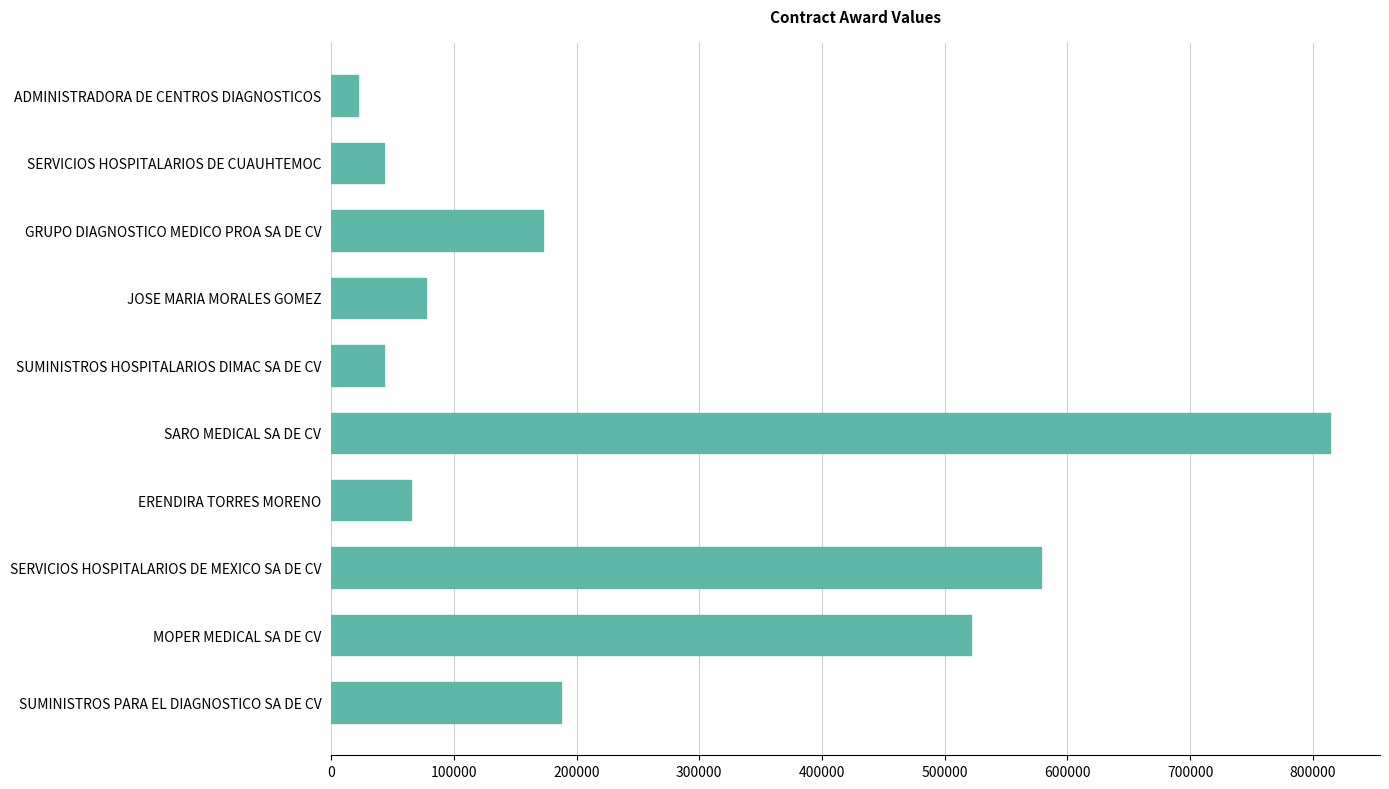

Count the number of data series in this chart.

1